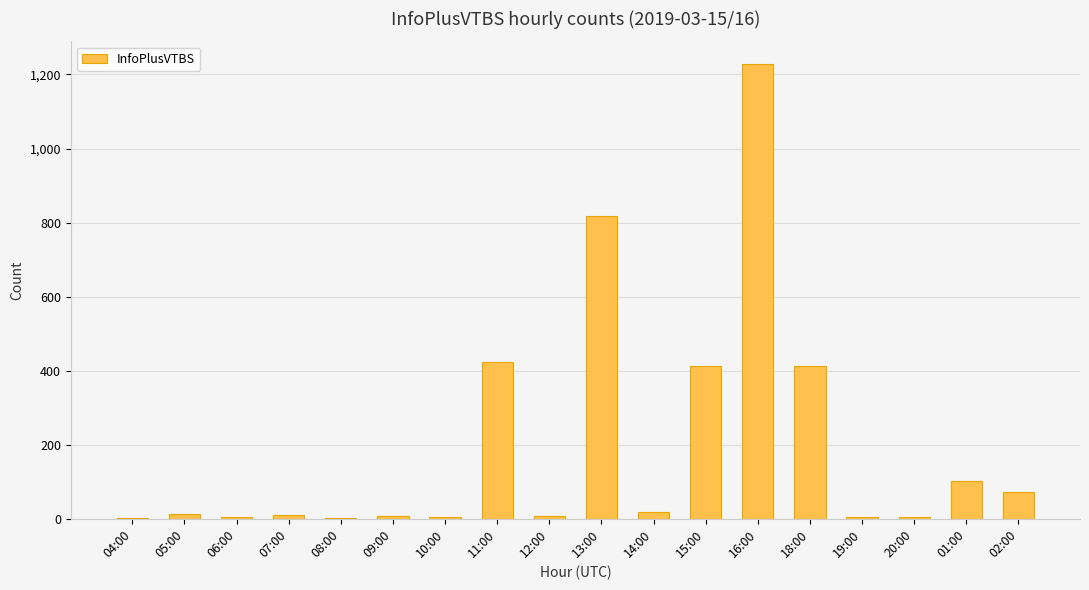

What is the sum of all values?

3550